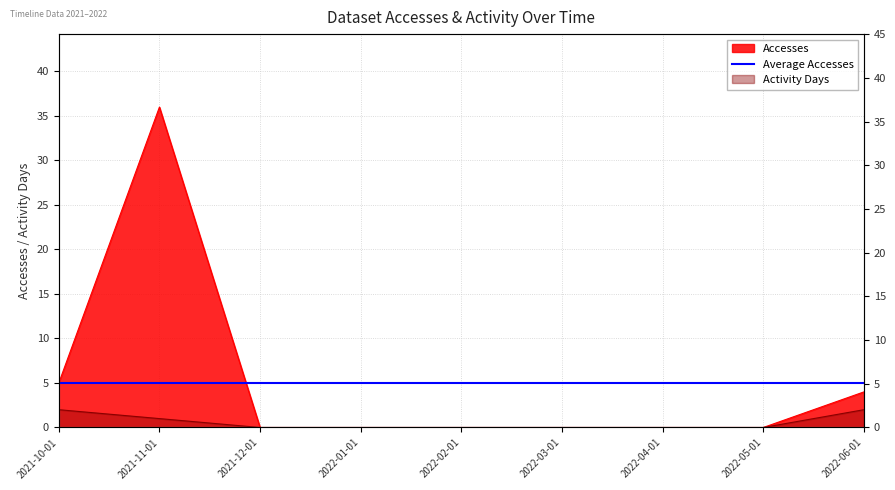

What is the sum of all Accesses values?

45